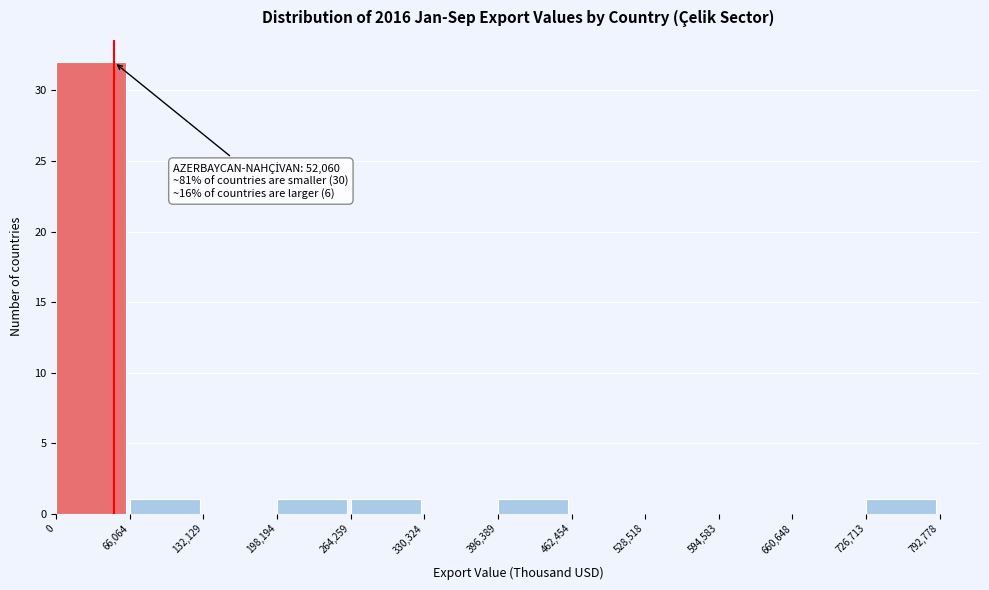

Which range on the x-axis has the tallest bar?

0 to 66,064